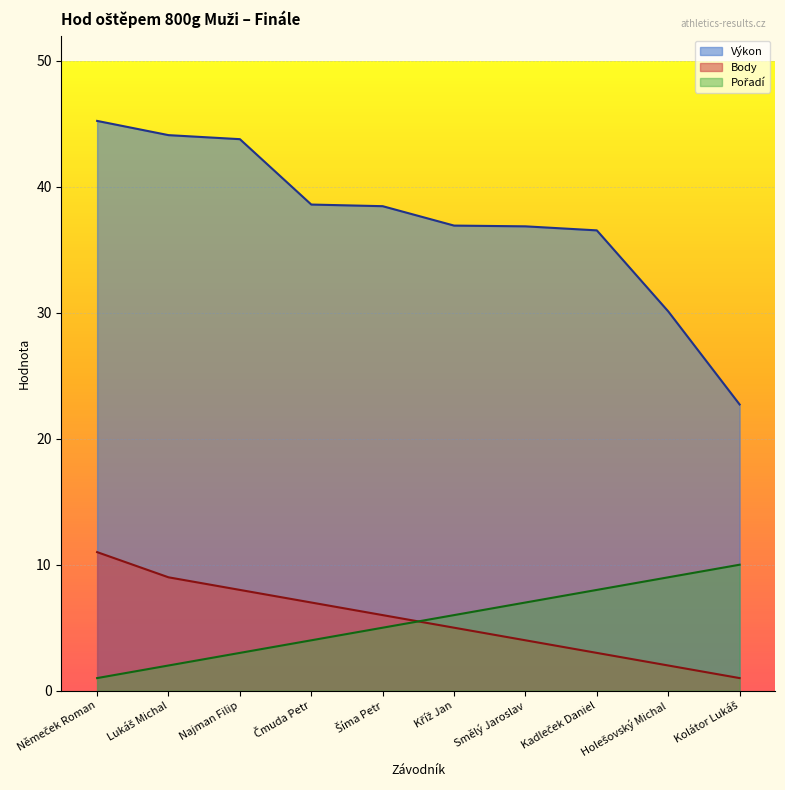

What is the label of the 6th point from the right?

Šíma Petr